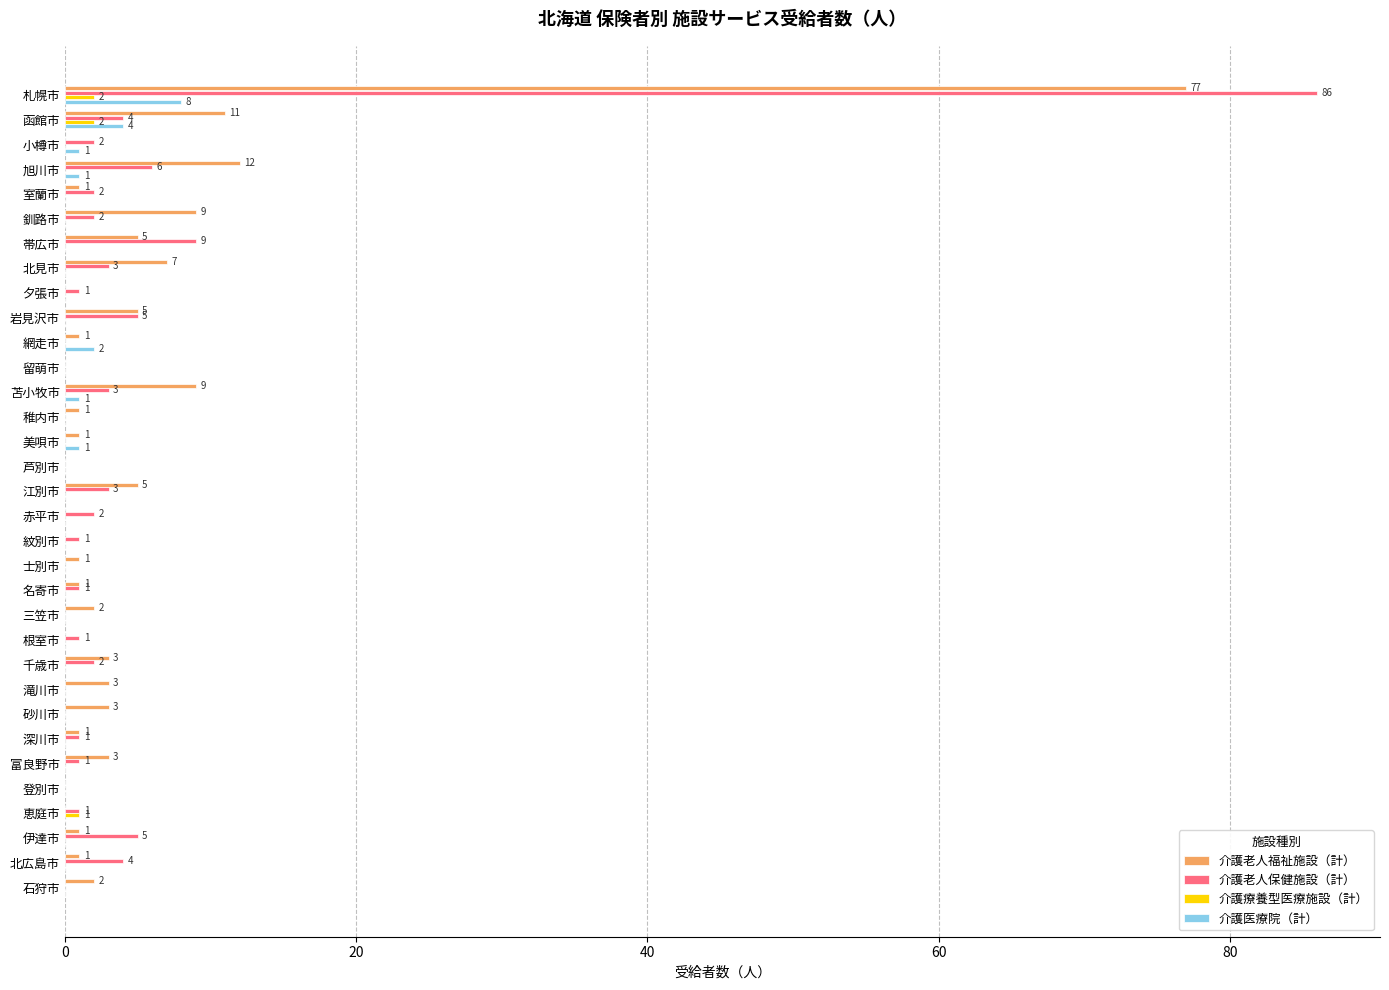

The value of 介護医療院（計） at 富良野市 is -5. True or false?

False